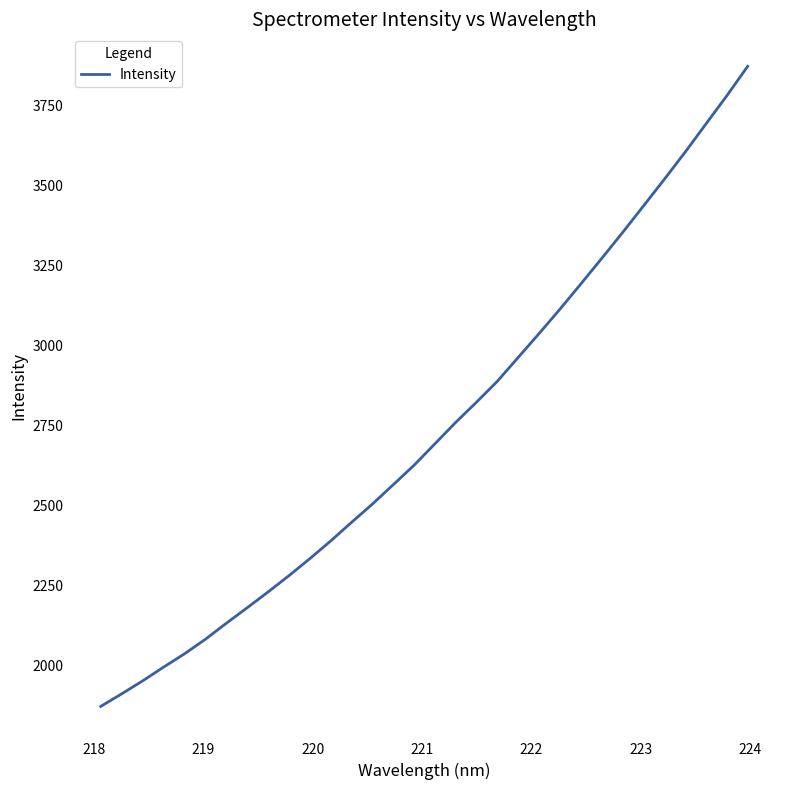

What is the smallest value displayed?

1871.3